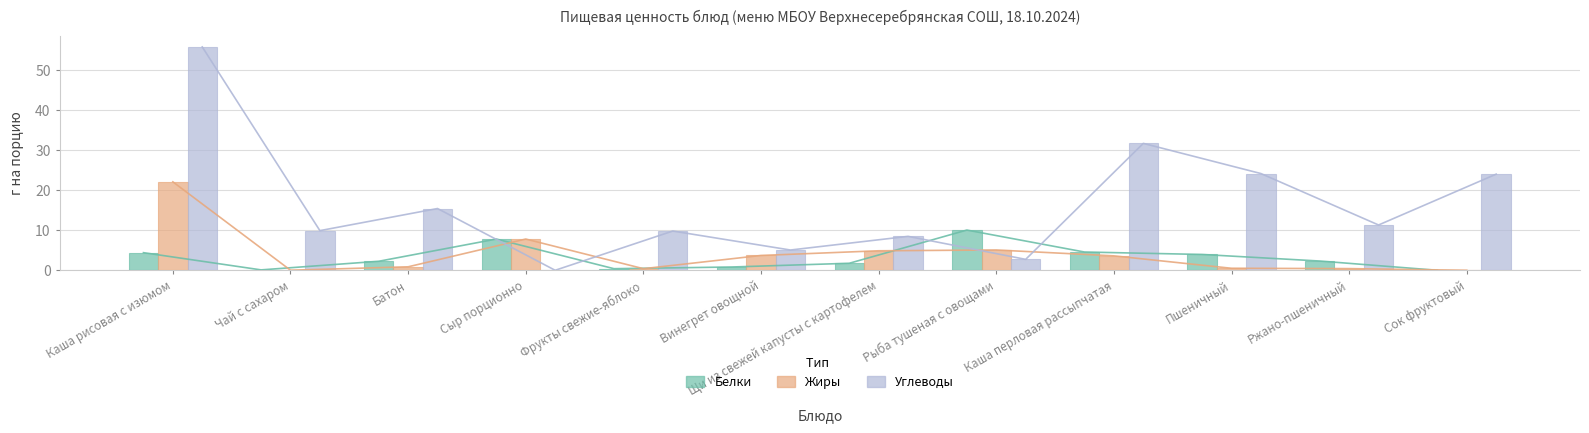

What is the difference between the maximum and minimum values in the Белки series?

10.0